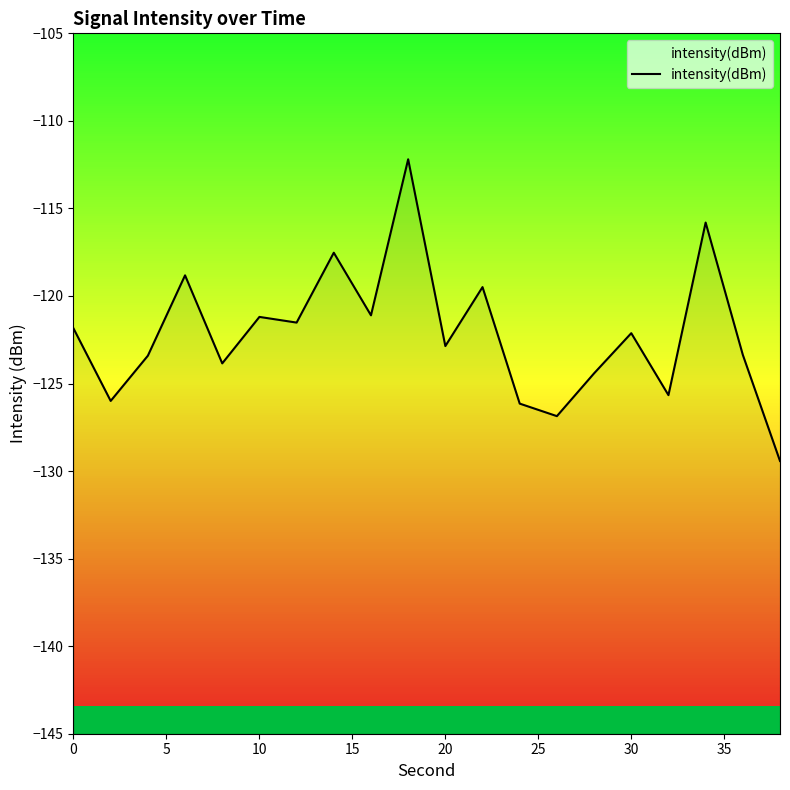

True or false: there are more than 2 points higher than both neighbors.

True